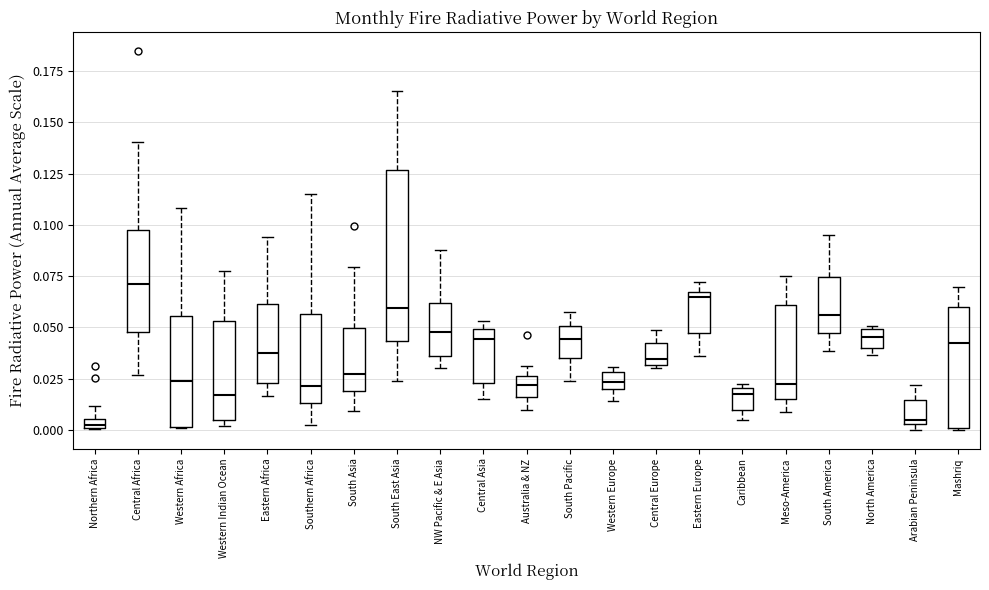

Where does the upper whisker of the box for Arabian Peninsula end on the y-axis? The values are not printed on the chart, so give them approximately, as read against the axis.

0.020